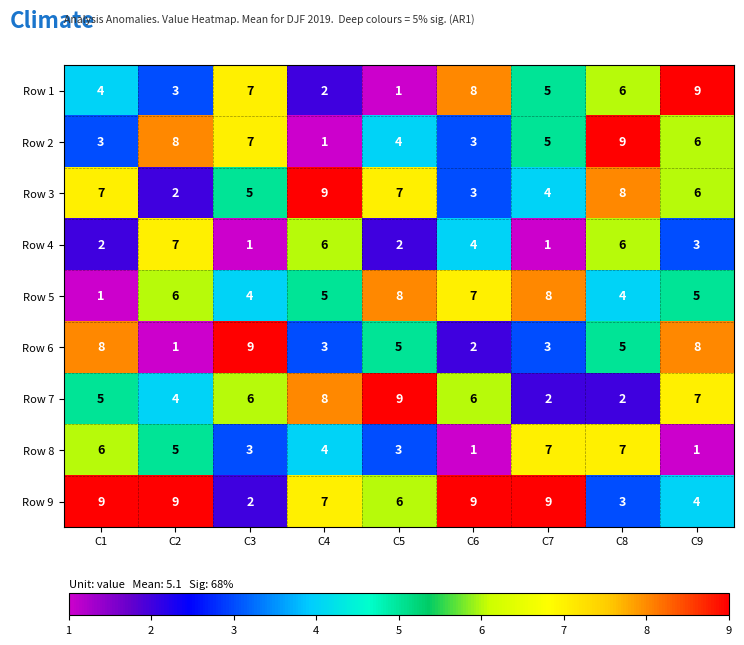

Which series has the largest total across all categories?

Row 9